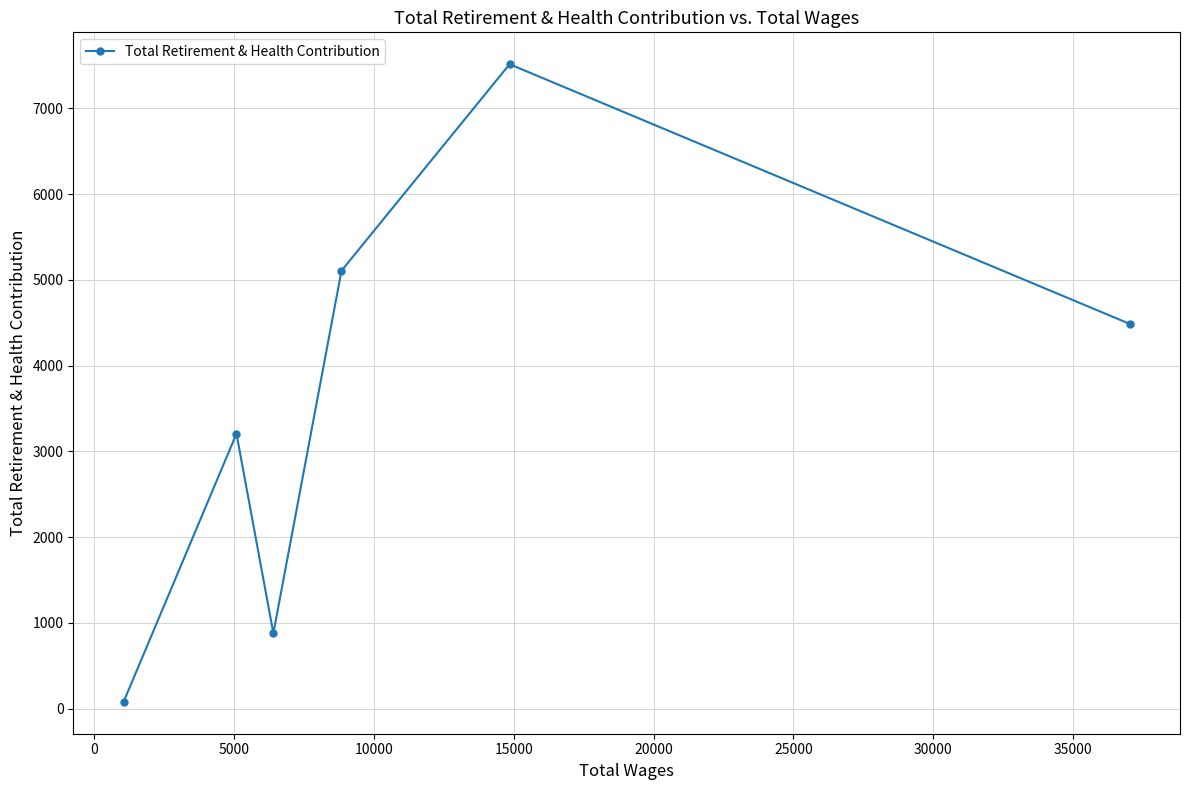

What is the maximum value shown in the chart?

7514